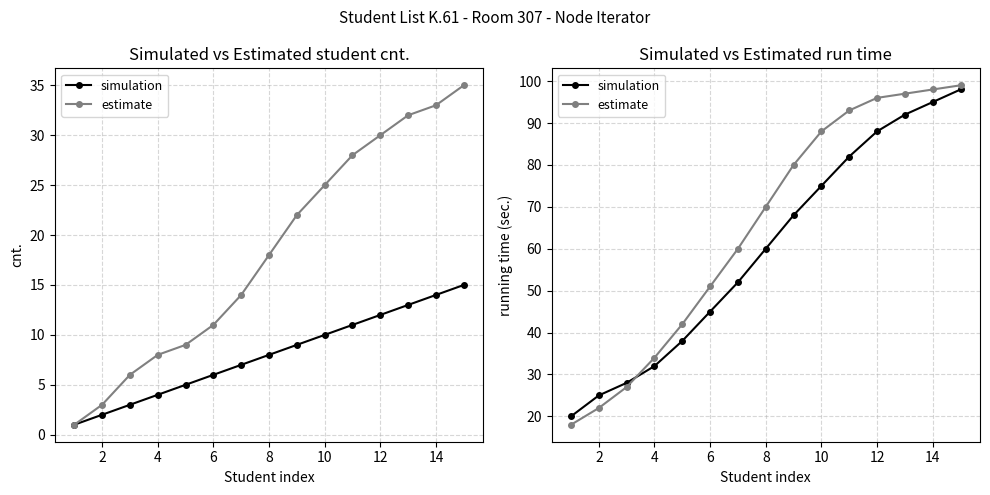

True or false: simulation has more than 2 points higher than both neighbors.

False